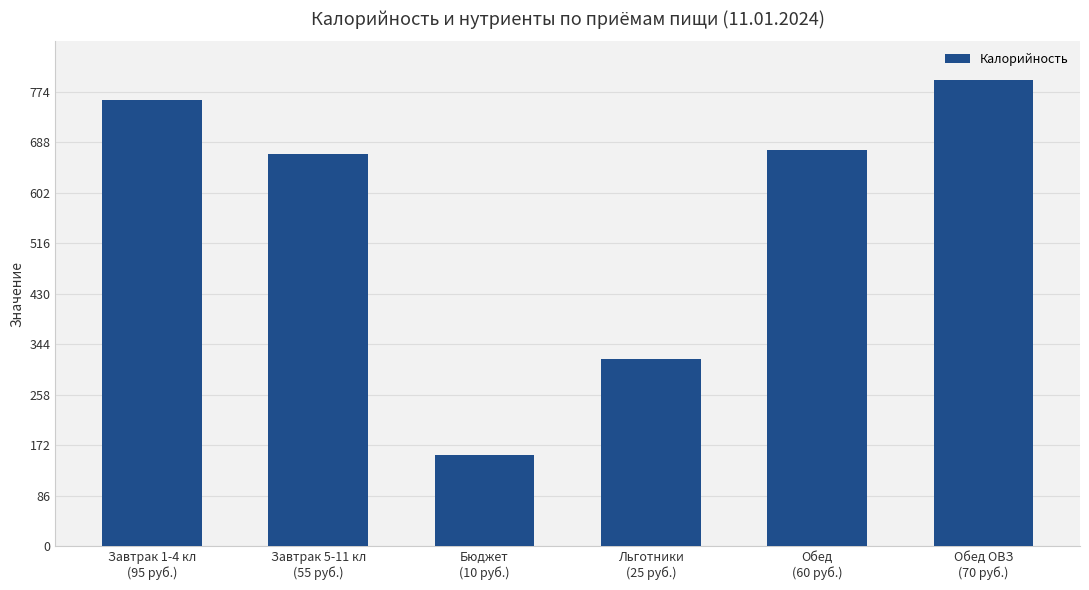

What is the label of the 2nd bar from the left?

Завтрак 5-11 кл
(55 руб.)